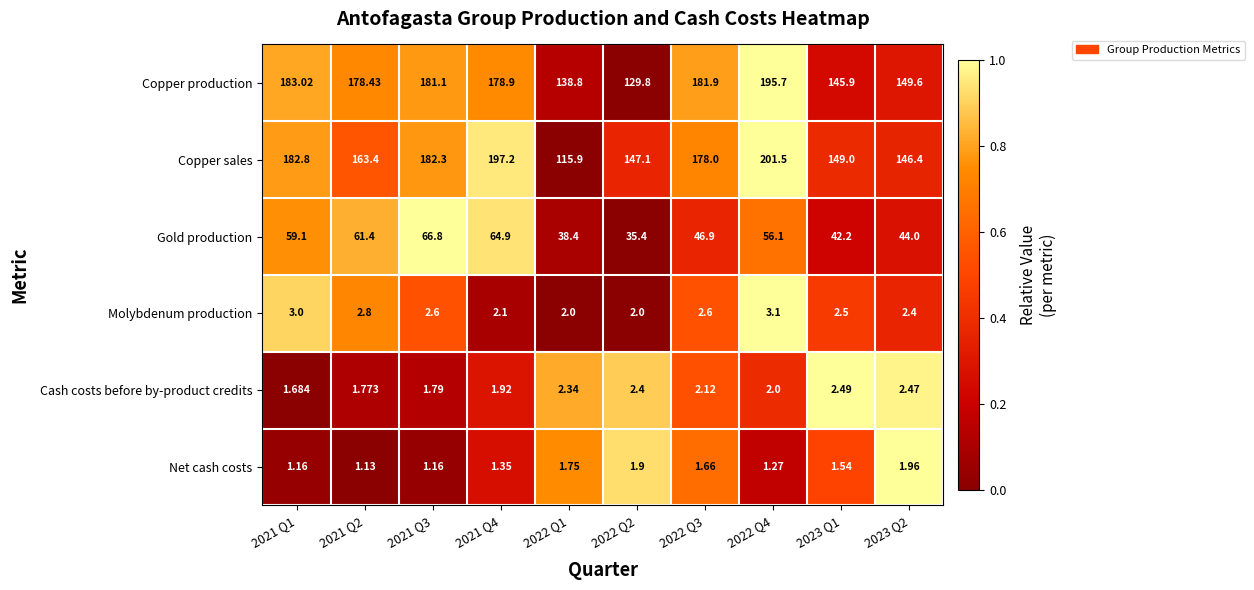

Count the number of data series in this chart.

6